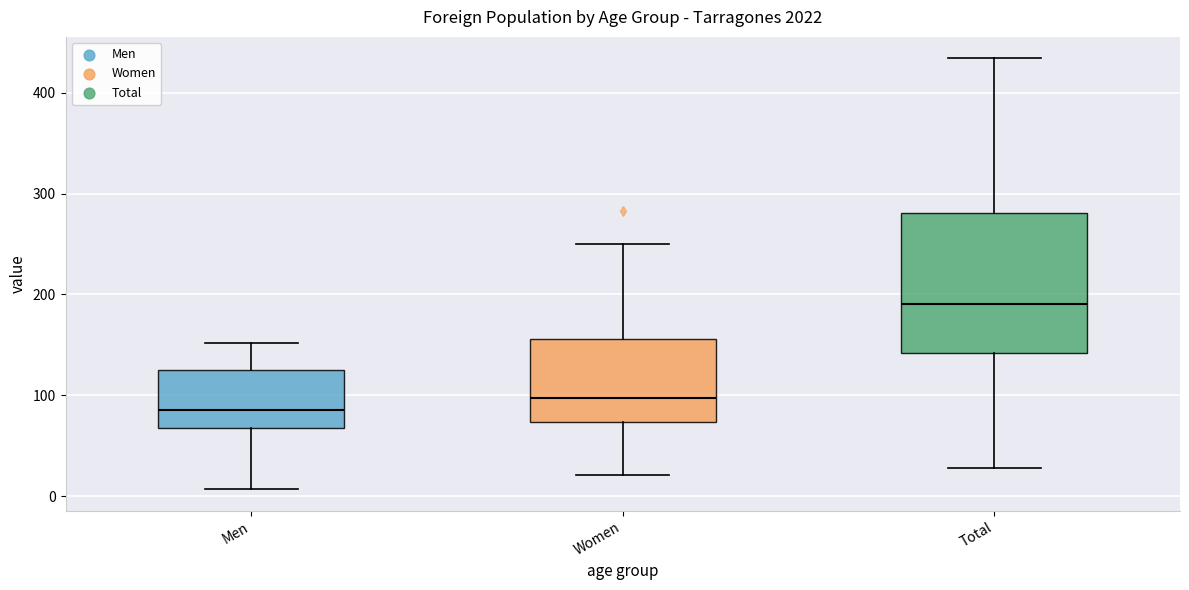

Reading left to right, transcribe this box plot: for each box, give where its median line is, the range the box spans, and where its two whiskers end, as read against the y-axis. The values are not printed on the chart, so give them approximately, as read against the axis.

Men: median 90, box 70 to 130, whiskers 10 to 150
Women: median 100, box 70 to 160, whiskers 20 to 250
Total: median 190, box 140 to 280, whiskers 30 to 430